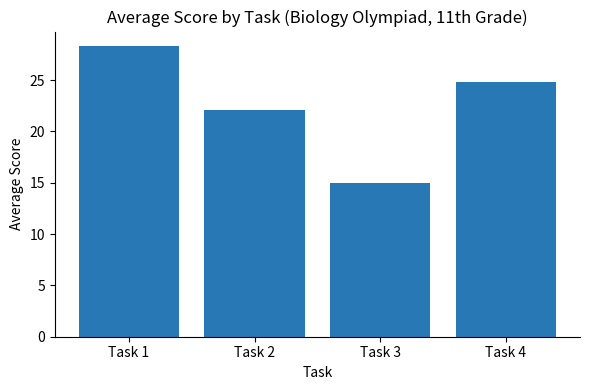

What is the average value?

22.5